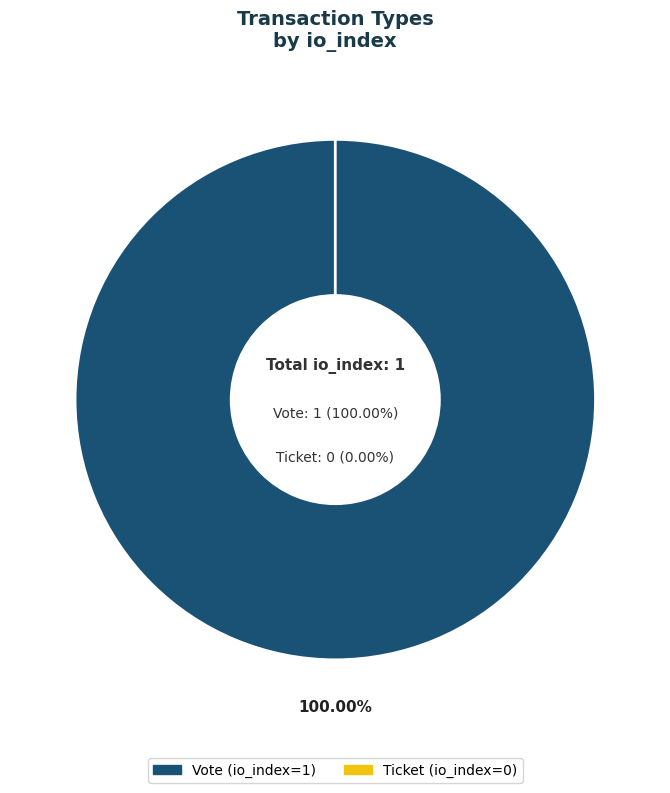

Which has a higher value, Vote or Ticket?

Vote